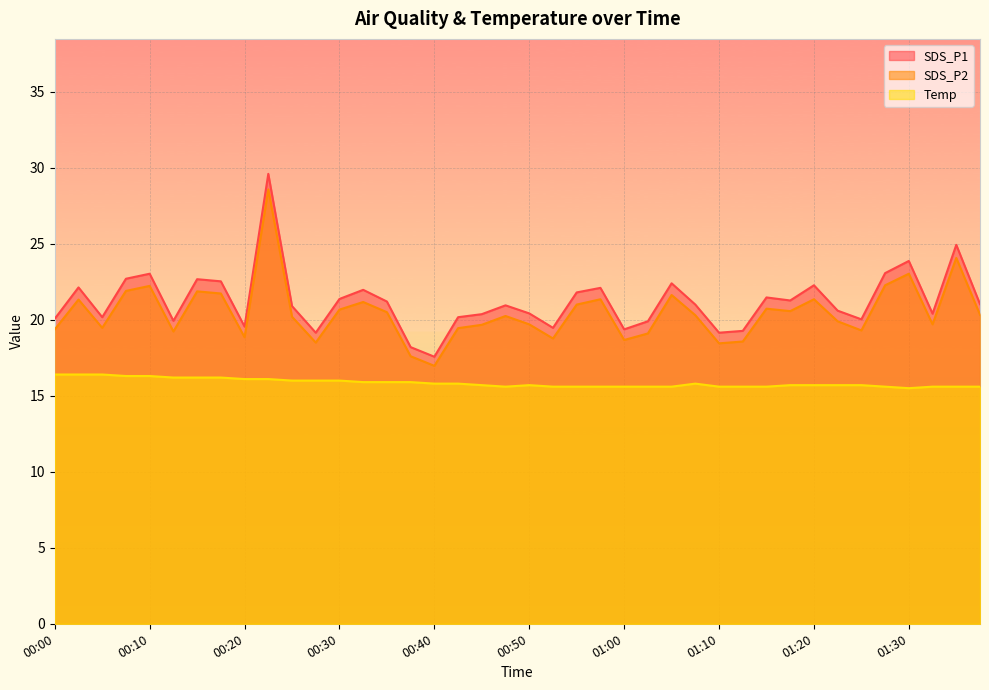

What is the difference between the highest and lowest values at 01:02?

4.3